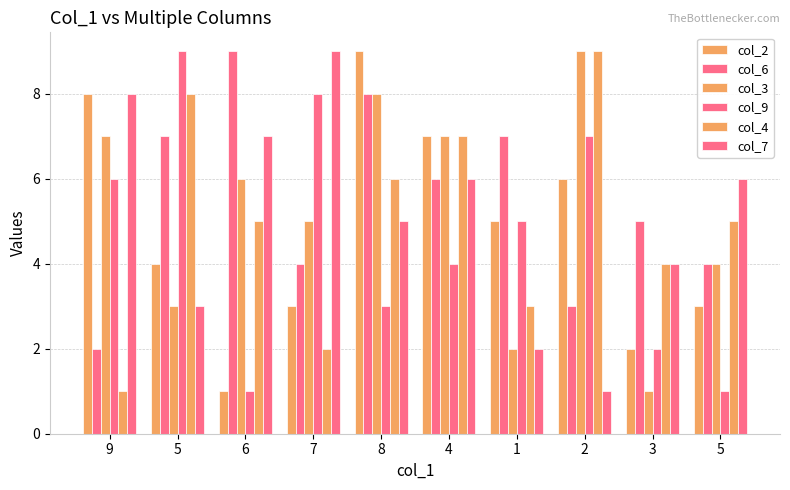

How many distinct data groups are displayed?

6